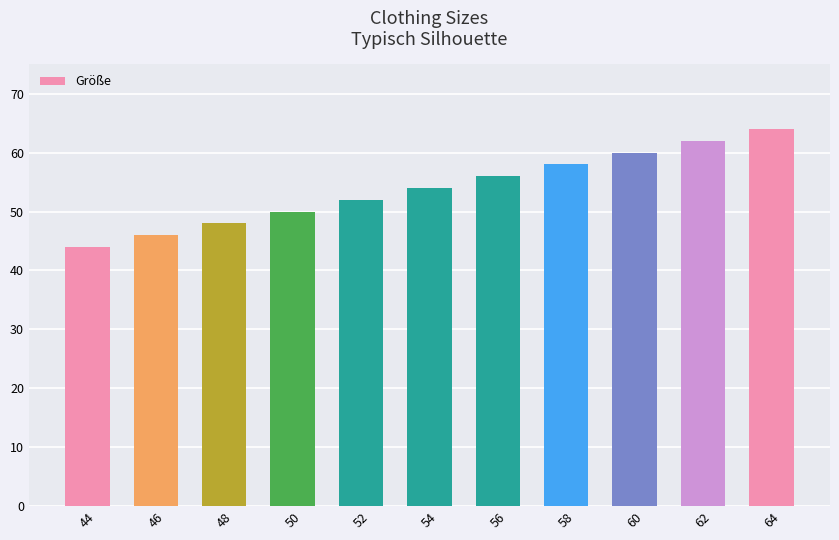

List the labels in order of value, largest first.

64, 62, 60, 58, 56, 54, 52, 50, 48, 46, 44